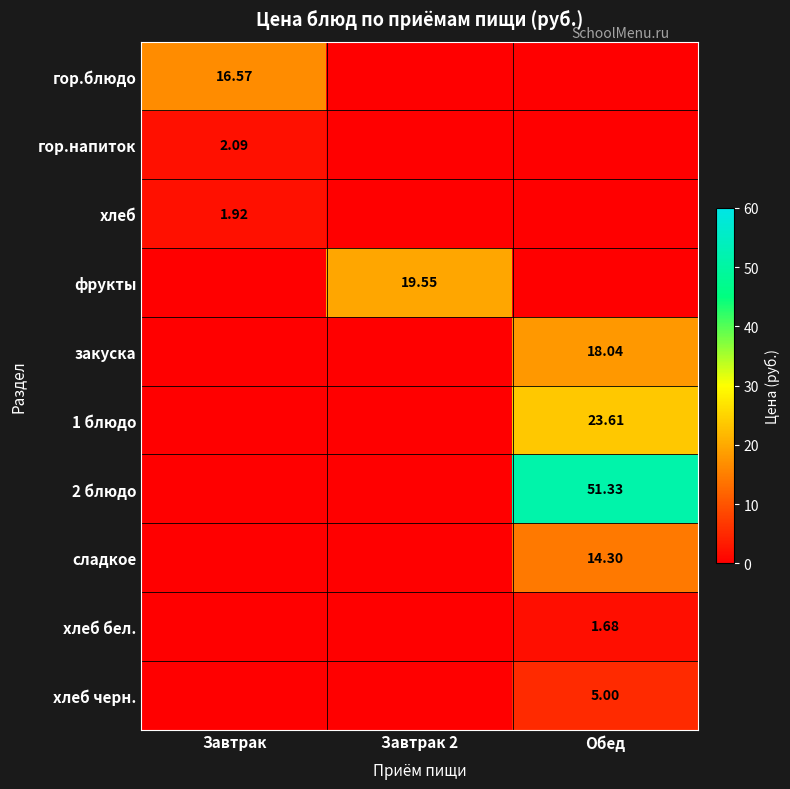

Which series has the largest range (max minus min)?

2 блюдо